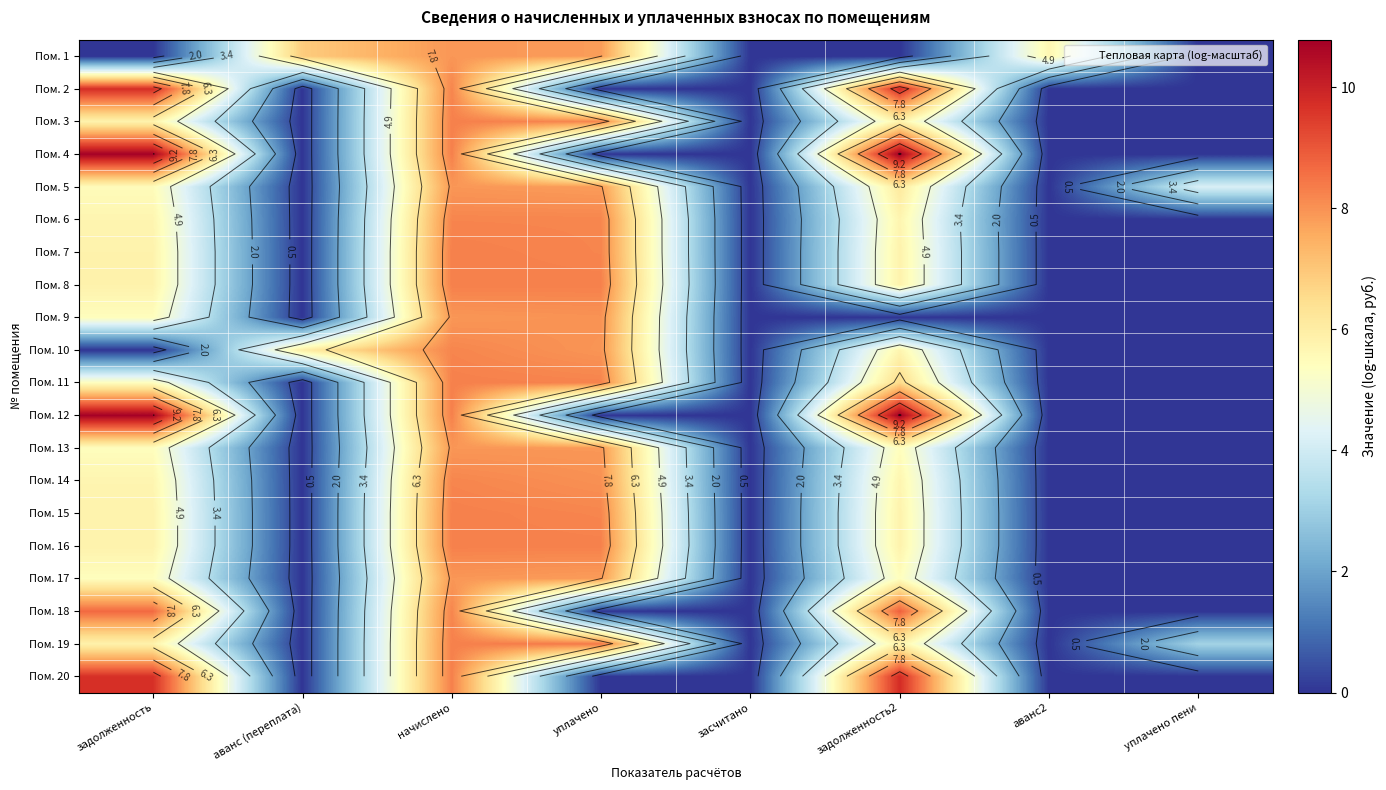

Where is Пом. 11 nearest to the value 4?

задолженность